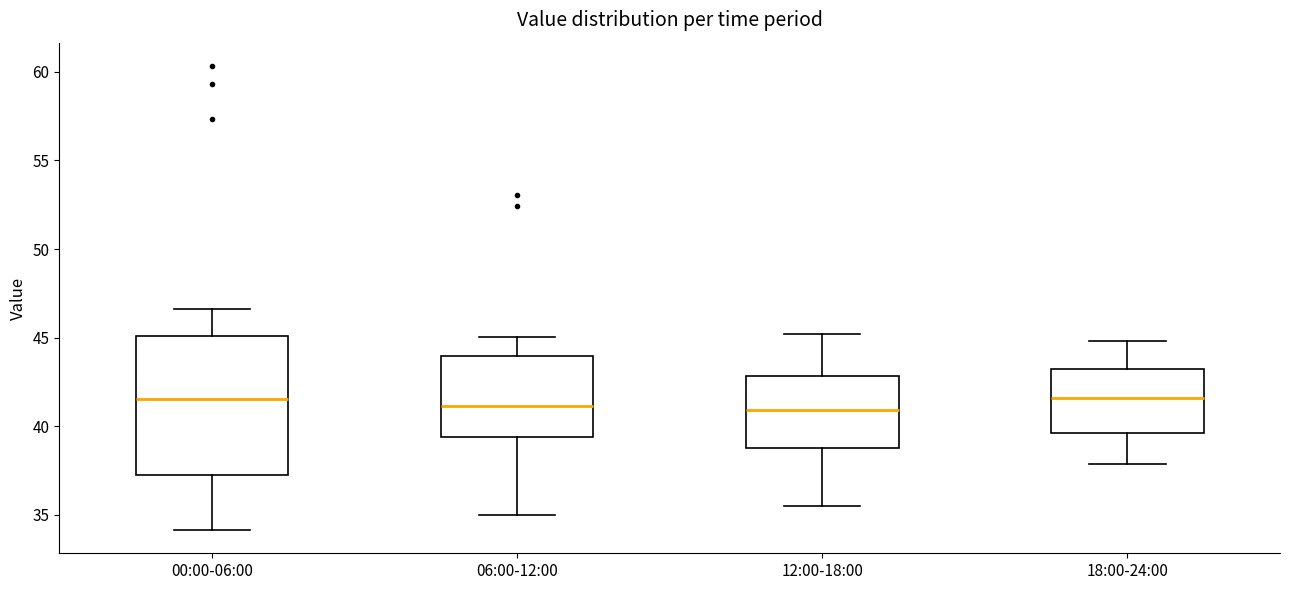

Reading left to right, transcribe this box plot: for each box, give where its median line is, the range the box spans, and where its two whiskers end, as read against the y-axis. The values are not printed on the chart, so give them approximately, as read against the axis.

00:00-06:00: median 41.5, box 37.5 to 45.0, whiskers 34.0 to 46.5
06:00-12:00: median 41.0, box 39.5 to 44.0, whiskers 35.0 to 45.0
12:00-18:00: median 41.0, box 39.0 to 43.0, whiskers 35.5 to 45.0
18:00-24:00: median 41.5, box 39.5 to 43.0, whiskers 38.0 to 45.0